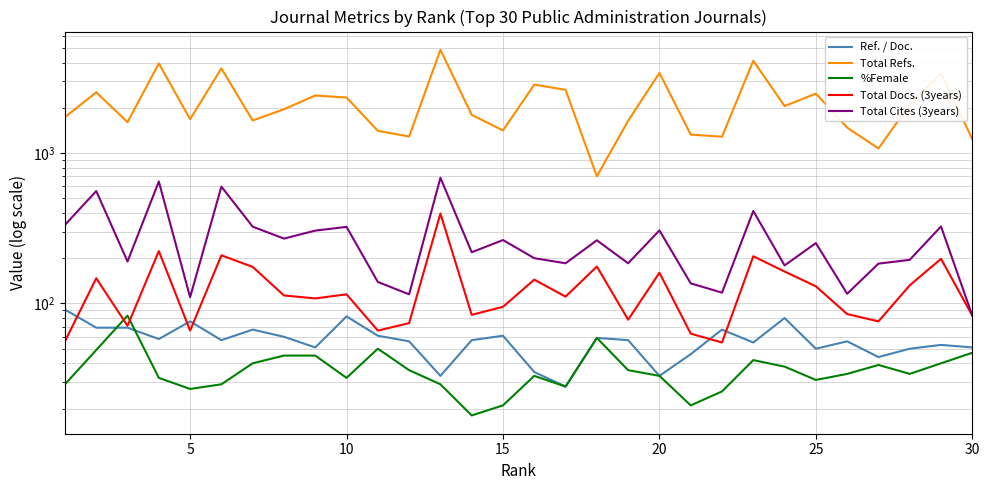

Is the value of Total Refs. at 28 greater than the value of Total Docs. (3years) at 27?

Yes